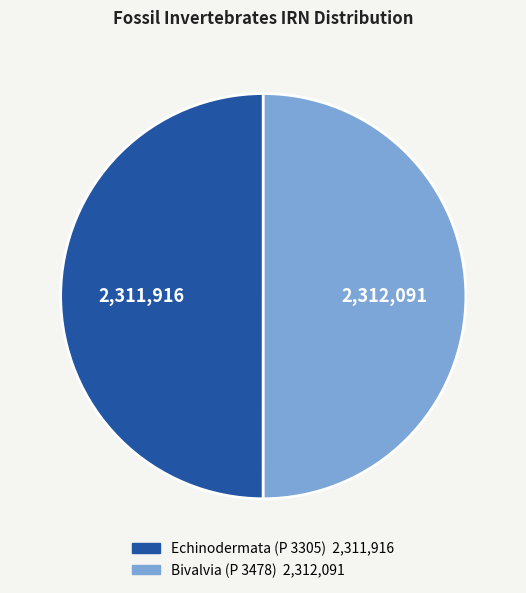

Do Bivalvia (P 3478) and Echinodermata (P 3305) together represent more than half of the pie?

Yes